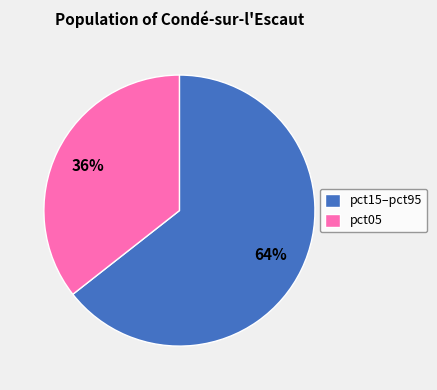

Do pct05 and pct15–pct95 together represent more than half of the pie?

Yes